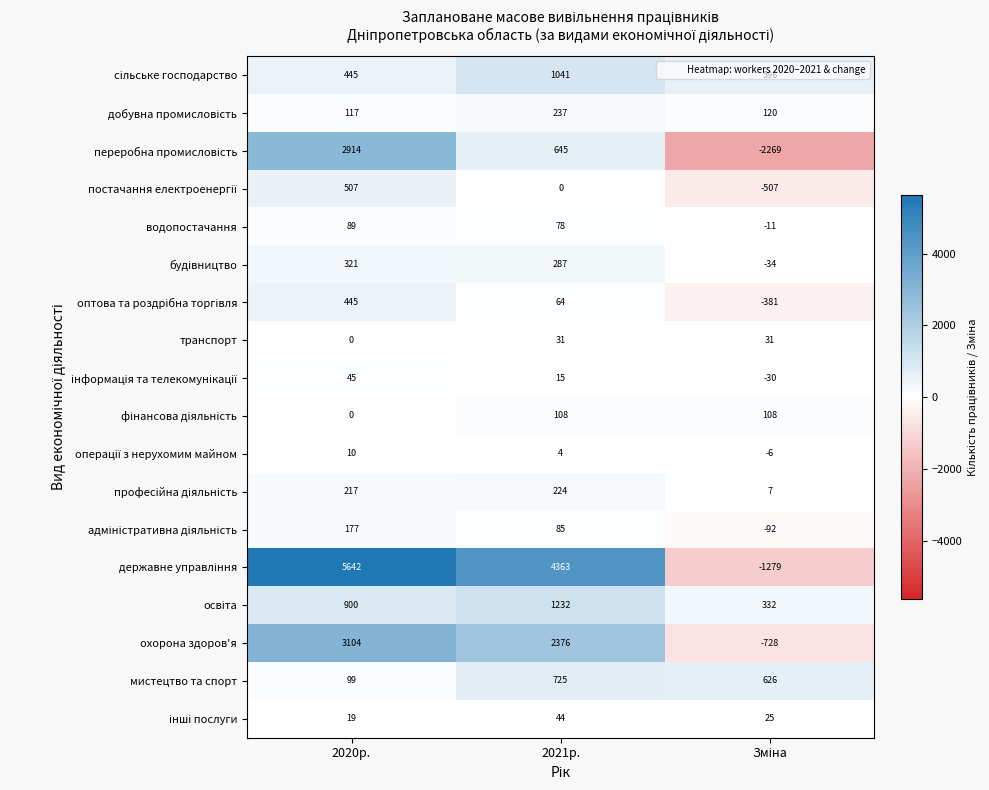

What is the minimum value shown in the chart?

-2269